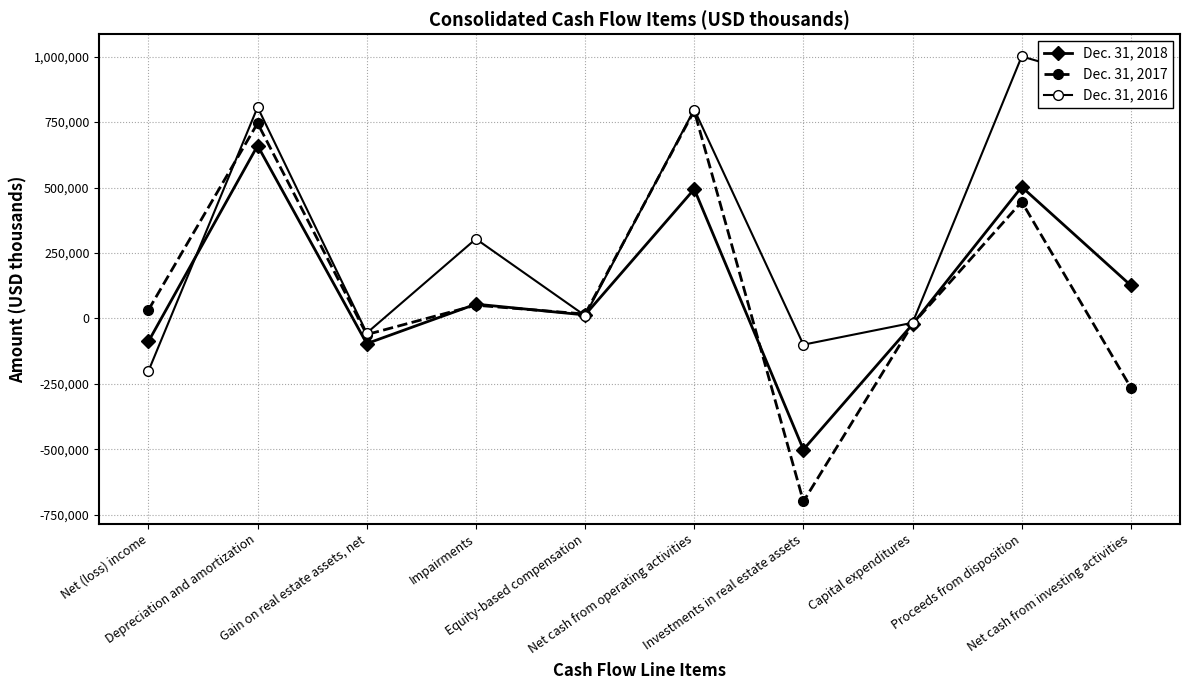

At which category does the chart reach its peak across all series?

Proceeds from disposition